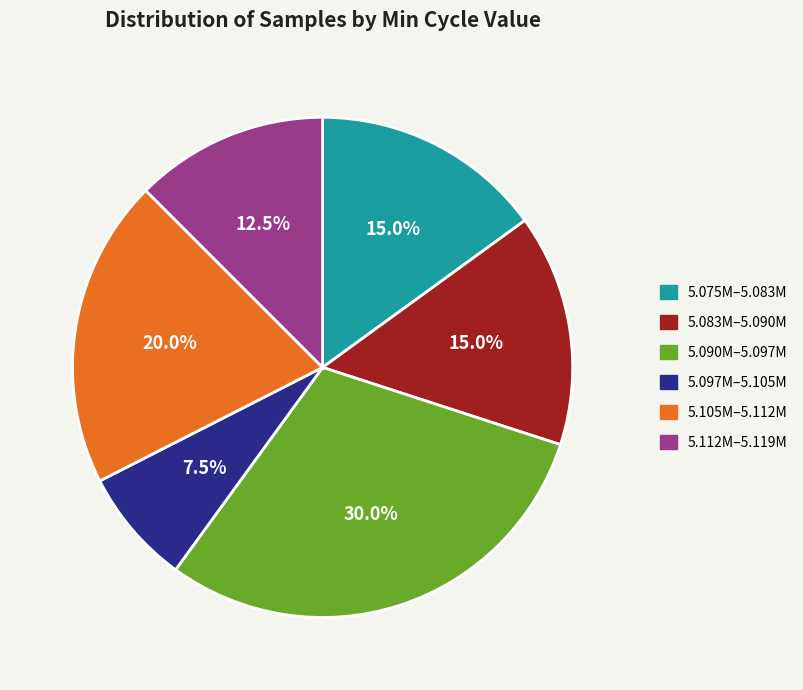

Does any single category account for the majority?

No